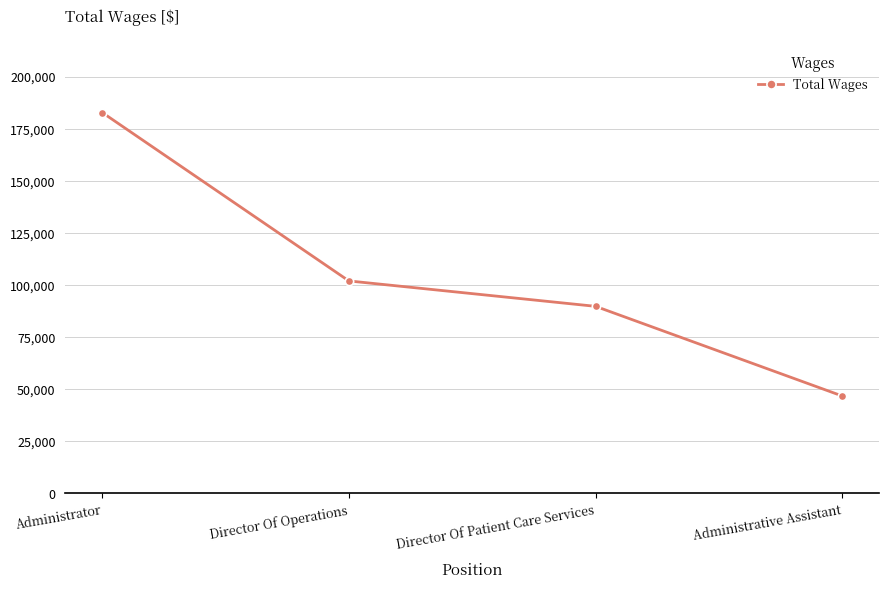

True or false: there are more than 0 points higher than both neighbors.

False